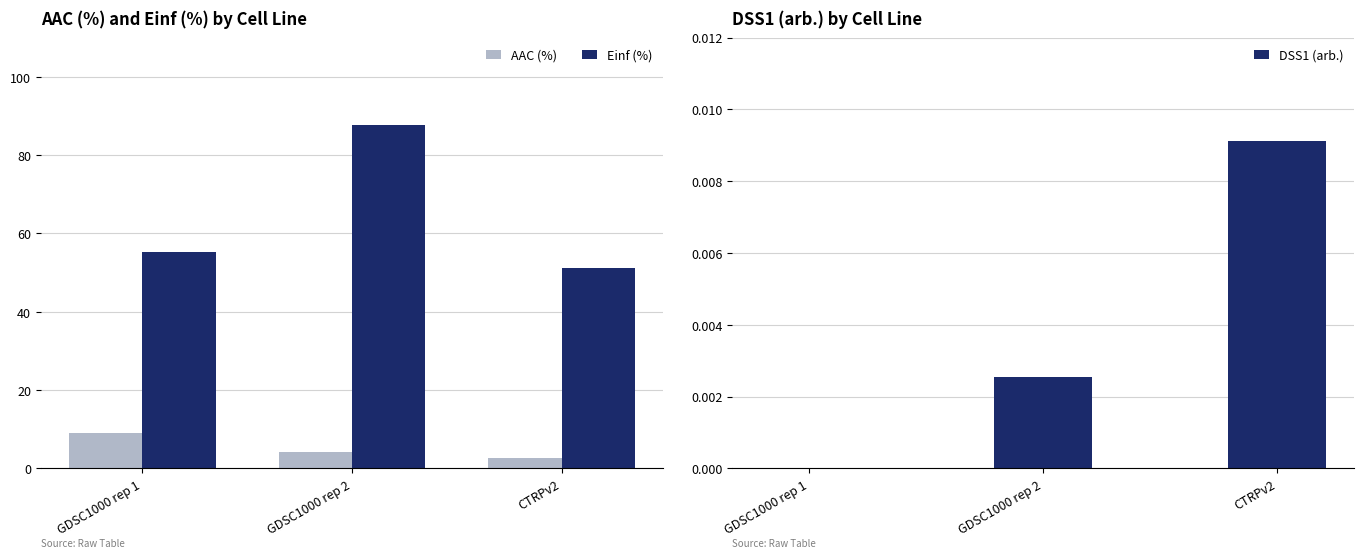

At which label does Einf (%) first exceed 55?

GDSC1000 rep 1